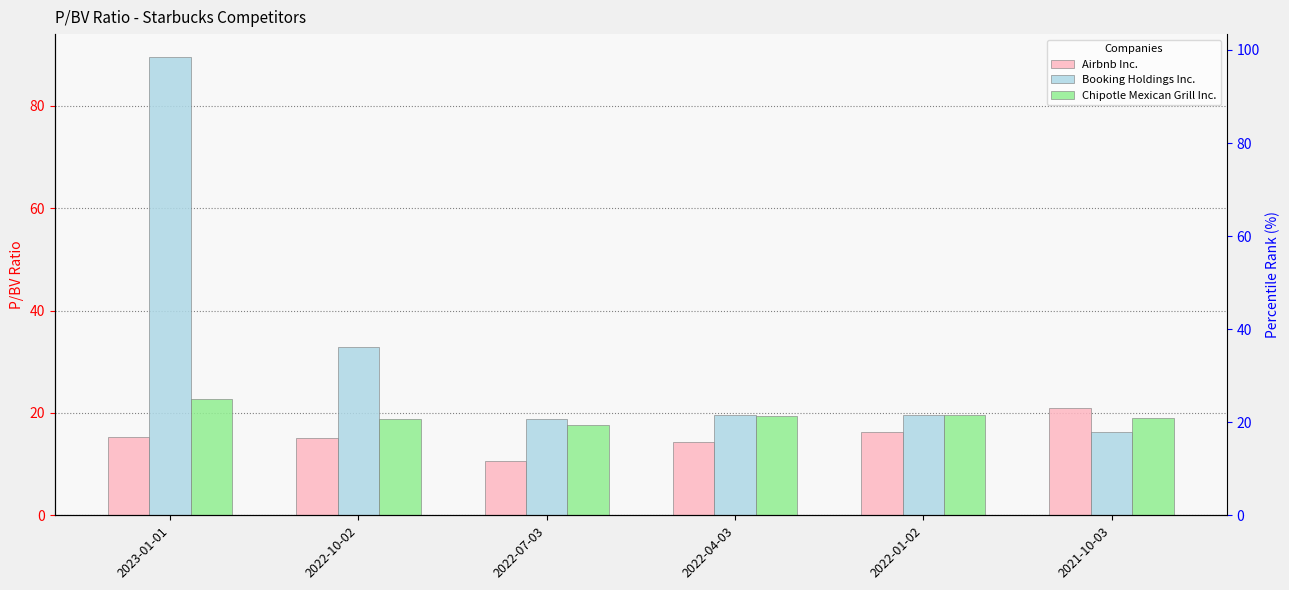

The Airbnb Inc. series shows 31.5 at 2021-10-03. True or false?

False